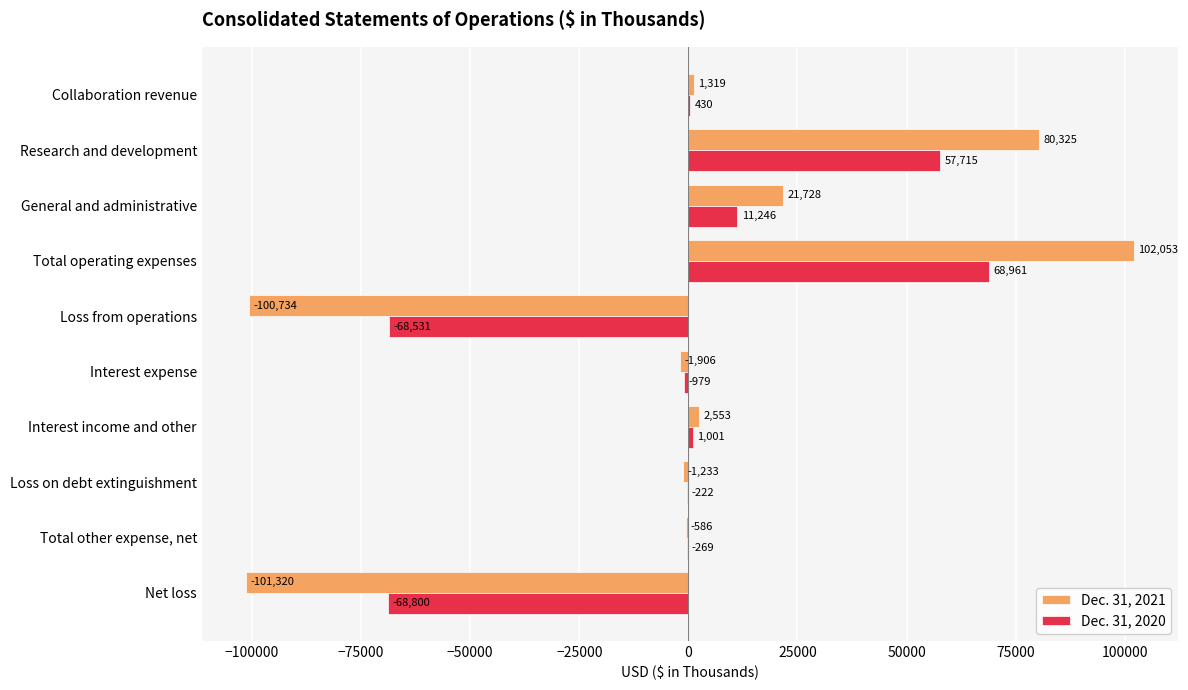

At which label is Dec. 31, 2020 closest to 80?

Loss on debt extinguishment